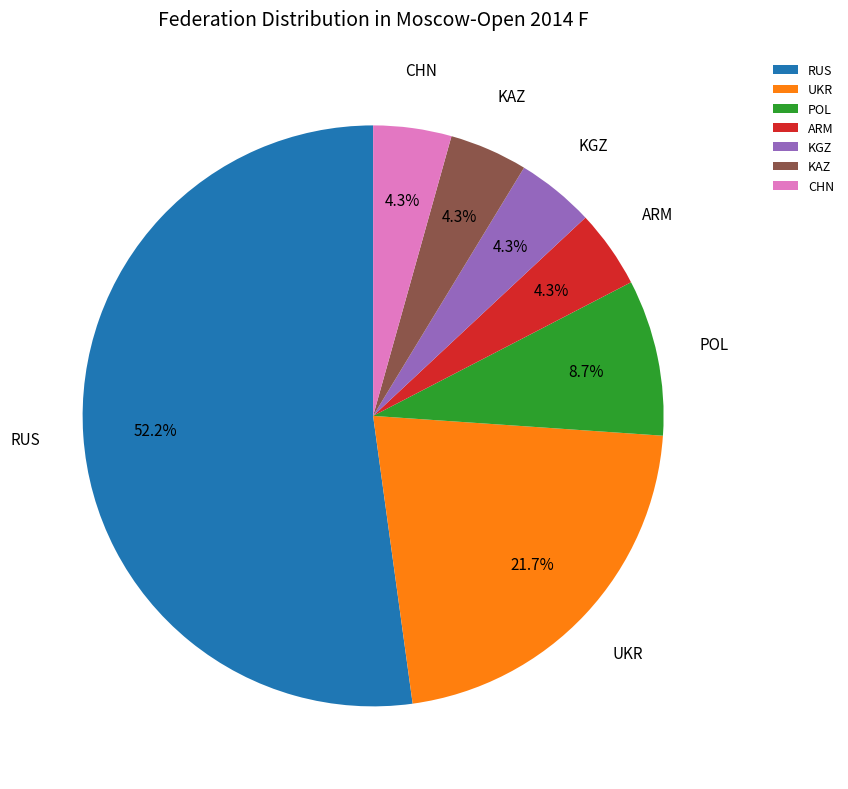

To the nearest percent, what is the difference between the largest and smallest slice percentages?

48%